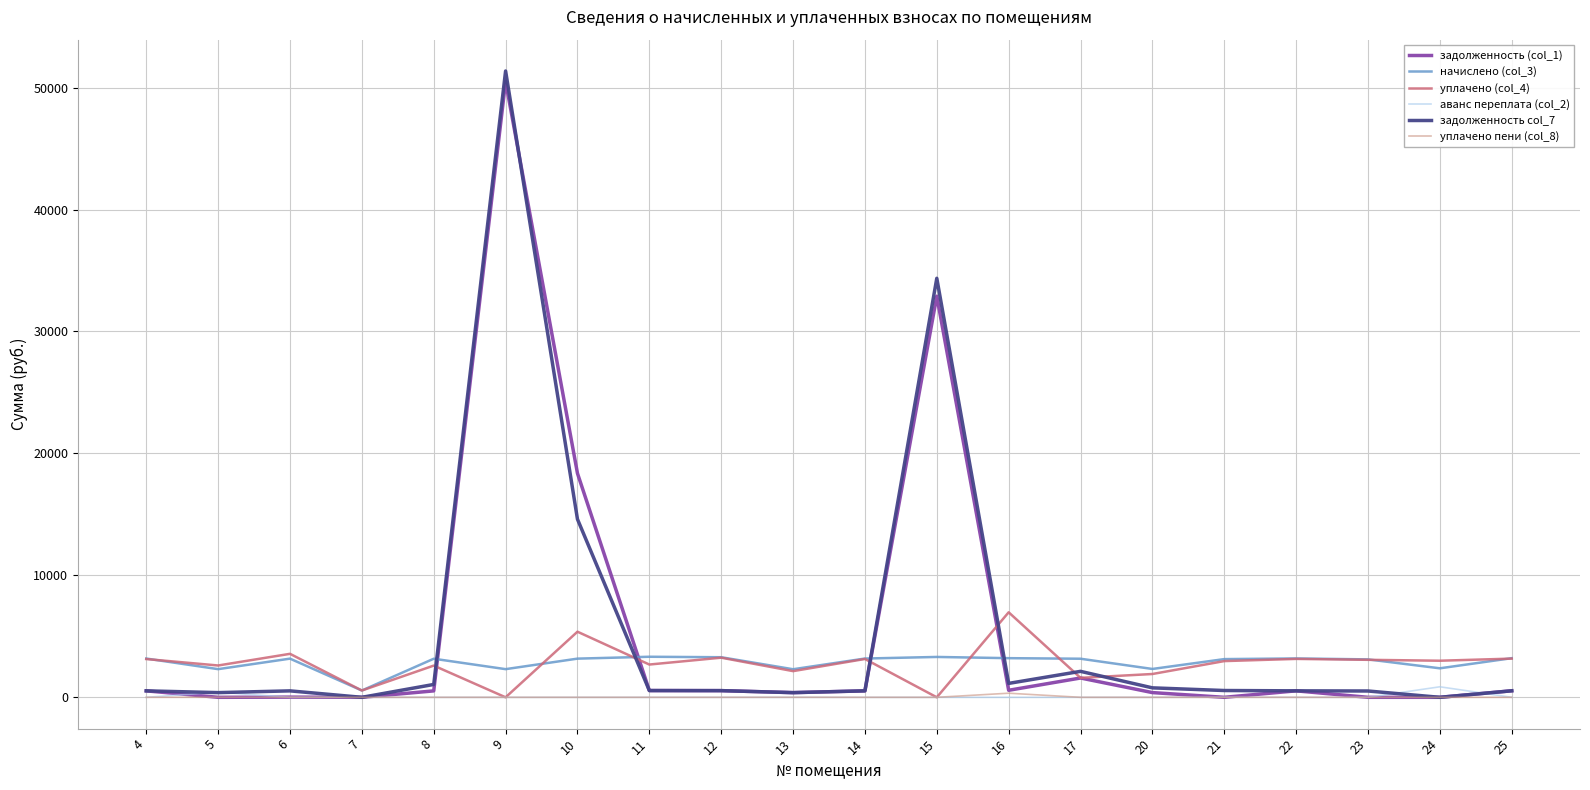

What is the sum of all начислено (col_3) values?

56984.5